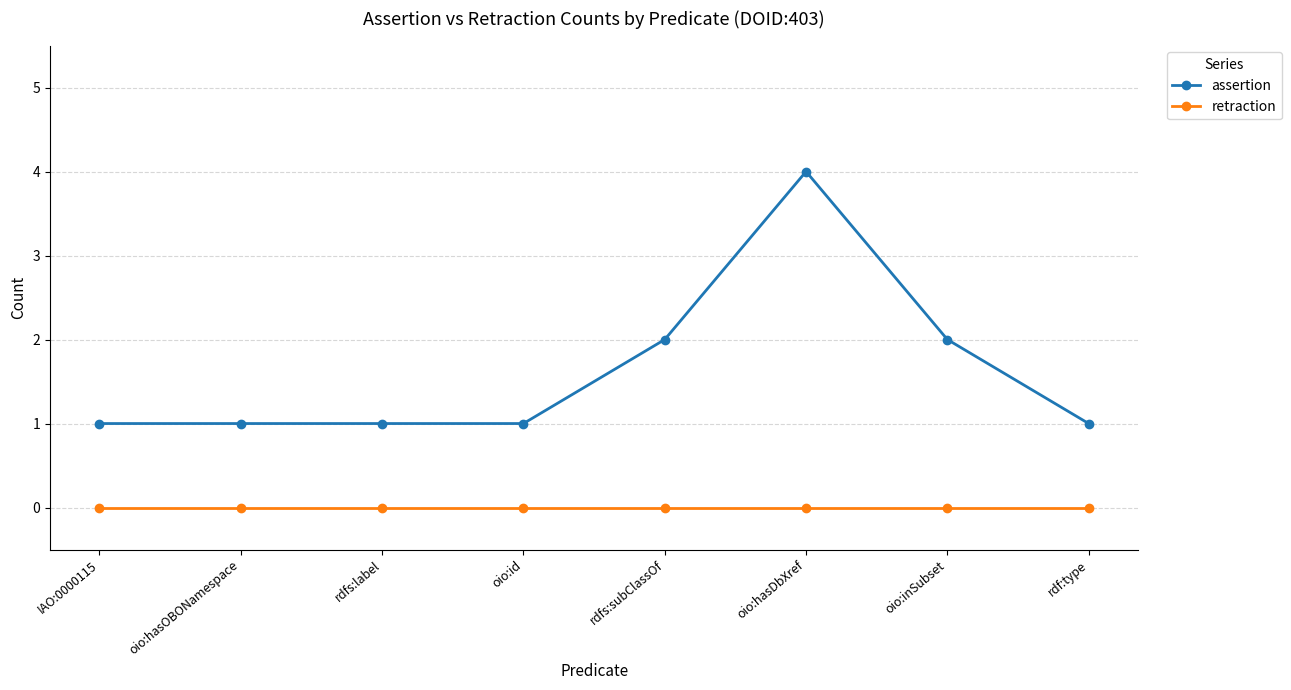

Count the assertion values in the range 1 to 2.

7